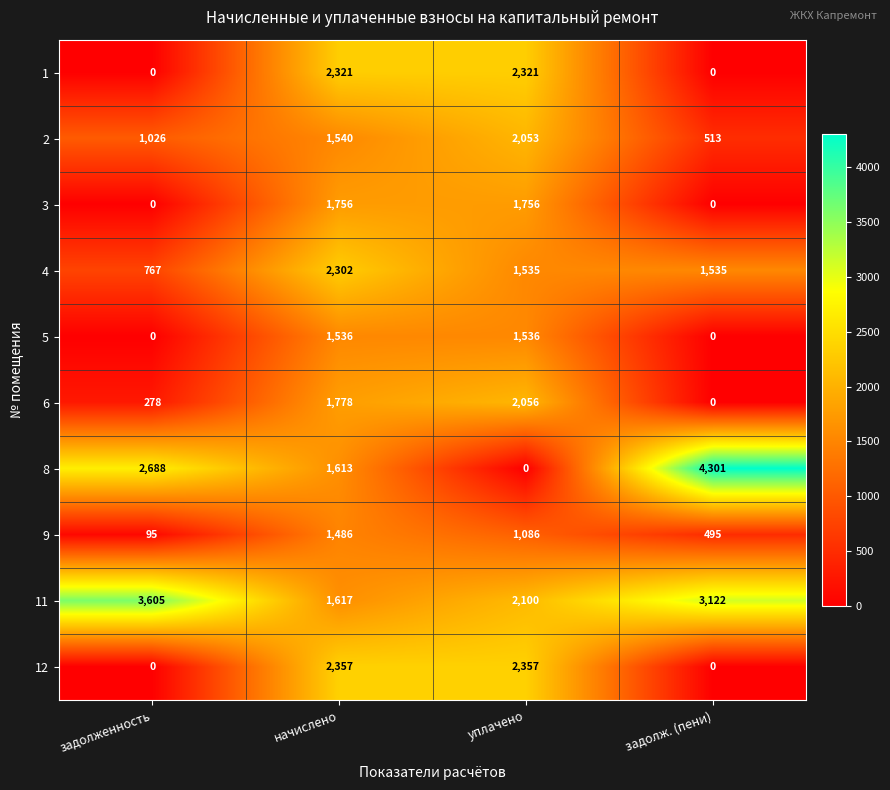

Count the 6 values in the range 278 to 2056.

3